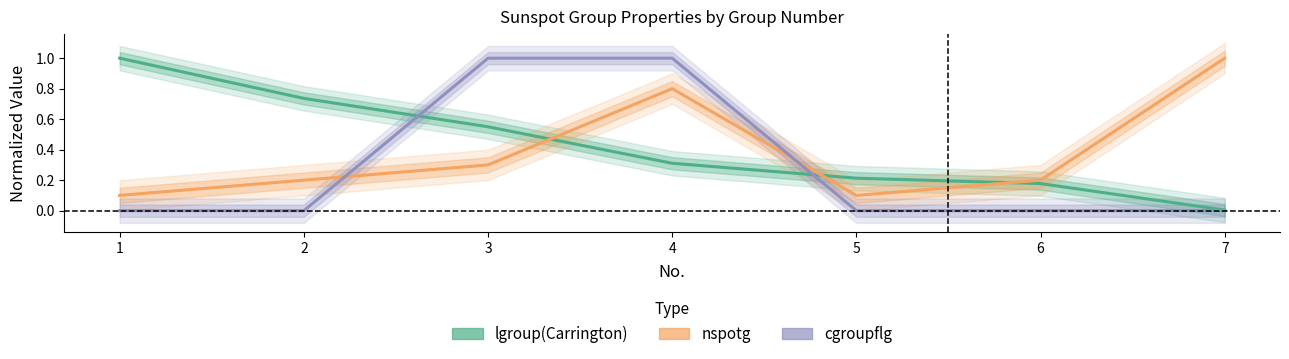

In nspotg, how many points are lower than both neighbors (excluding endpoints)?

1